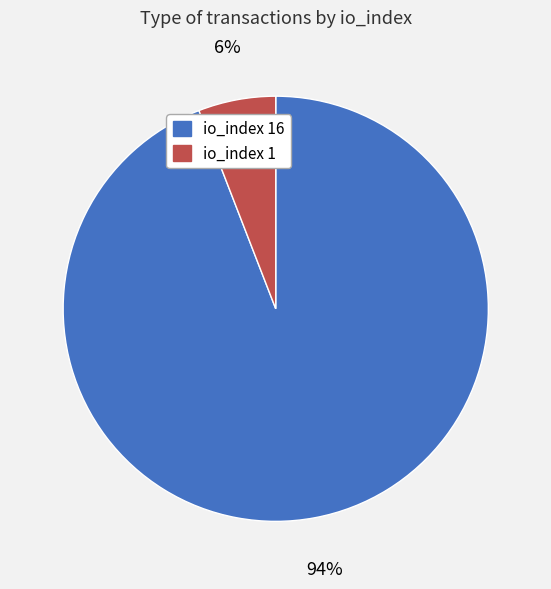

To the nearest percent, what is the combined percentage of io_index 1 and io_index 16?

100%